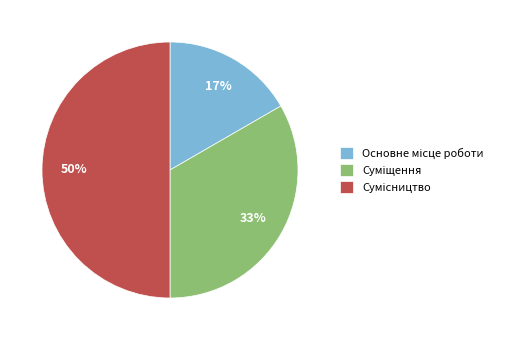

To the nearest percent, what is the average slice percentage?

33%